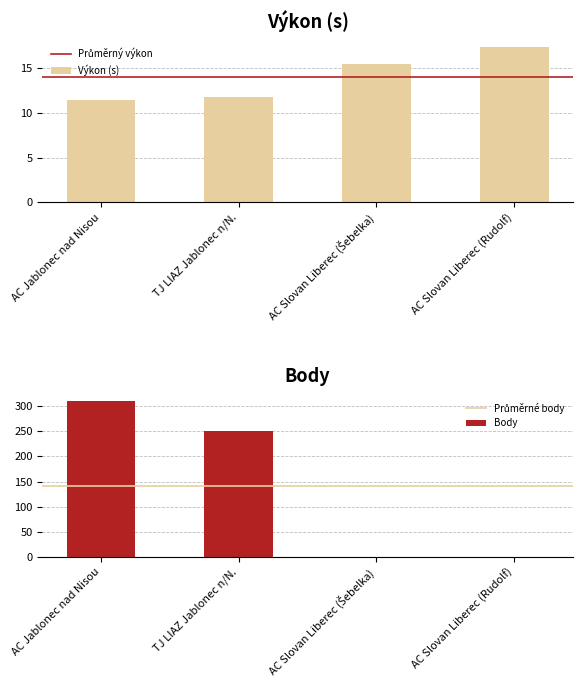

What is the approximate value of Výkon (s) at AC Jablonec nad Nisou?

11.4